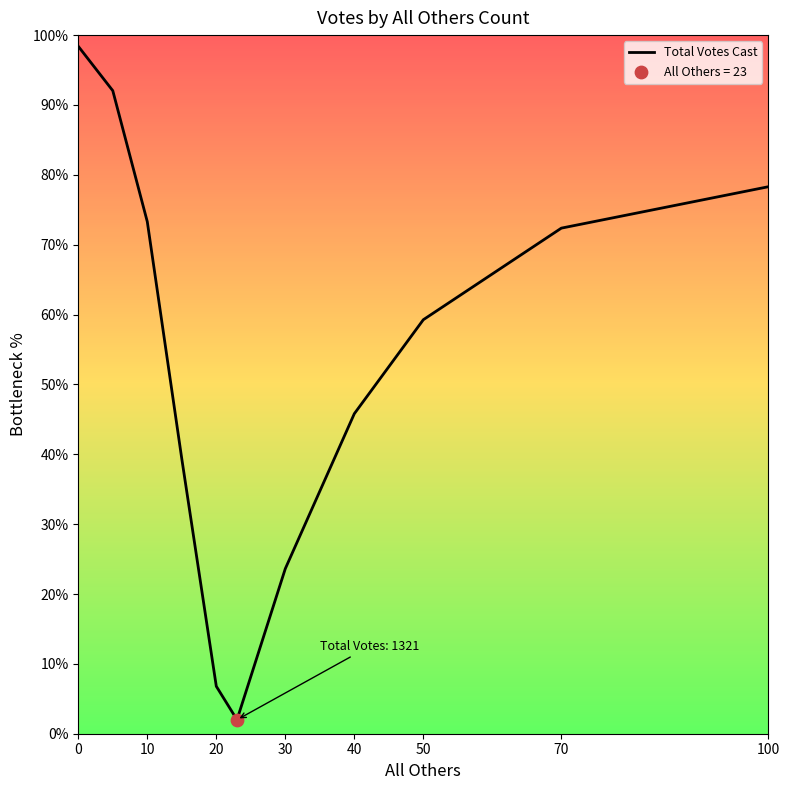

What is the smallest value displayed?

2.0